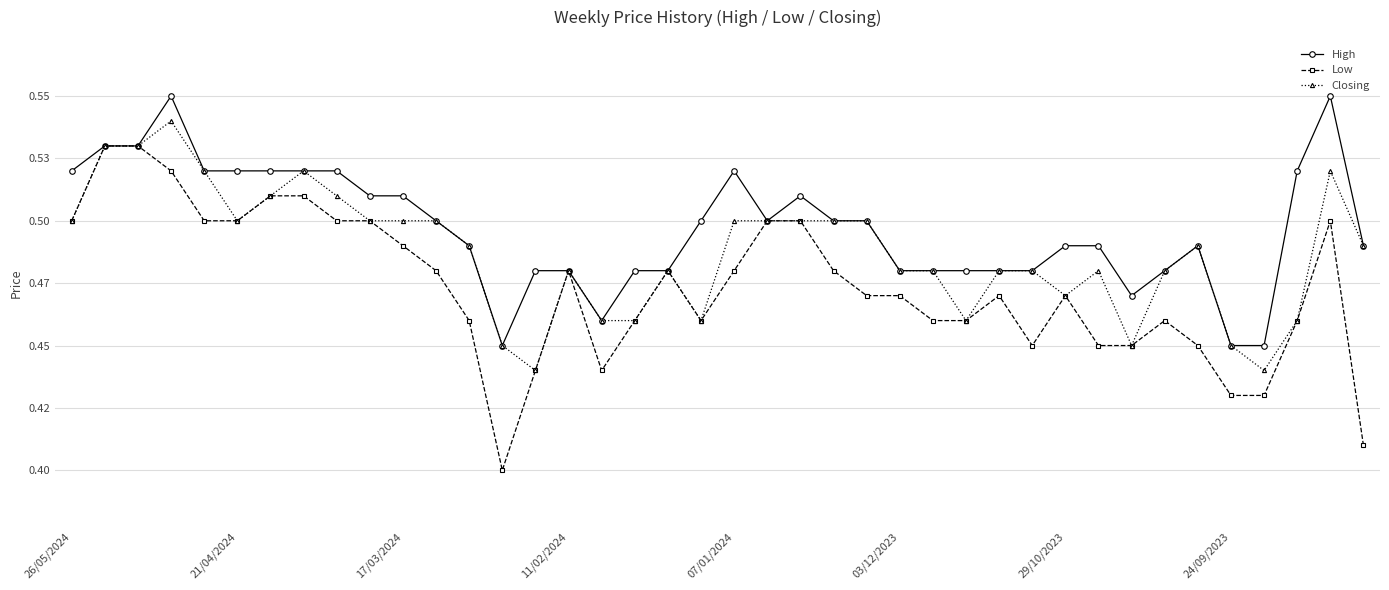

Is this an area chart (filled region under the line)?

No